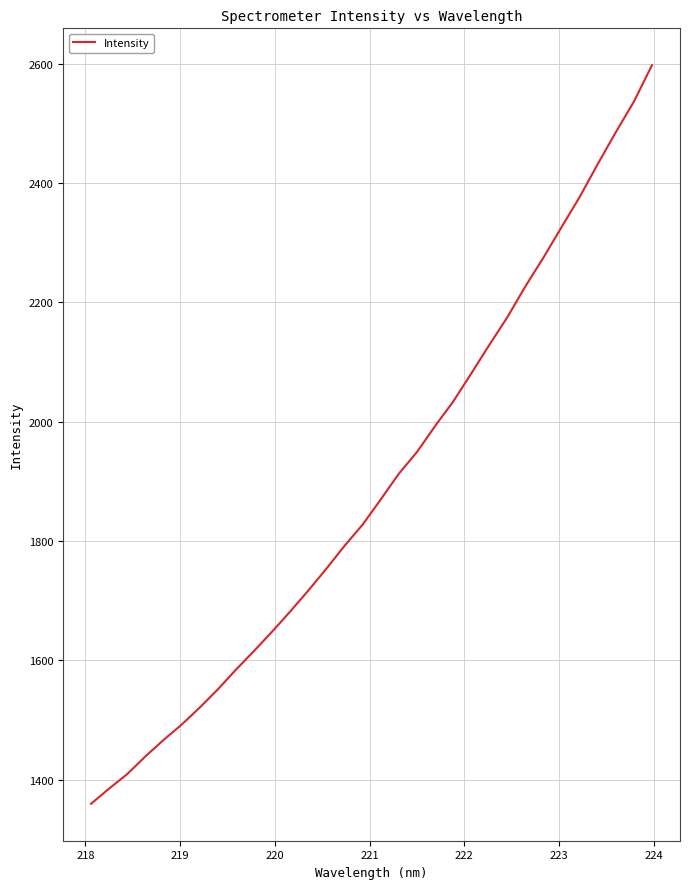

What is the maximum value shown in the chart?

2597.5